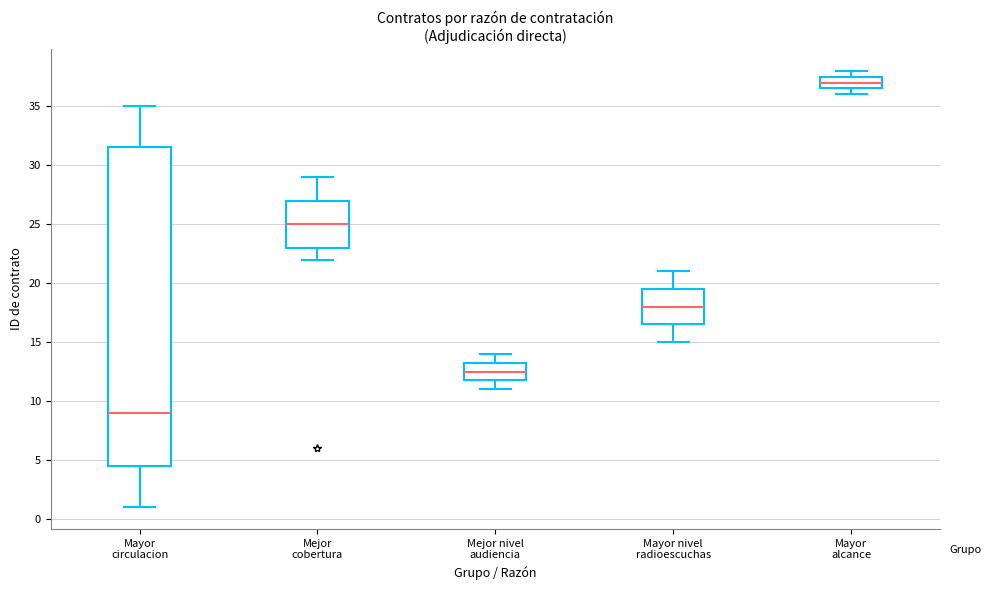

Which box is the tallest, from its lower edge to its upper edge?

Mayor circulacion